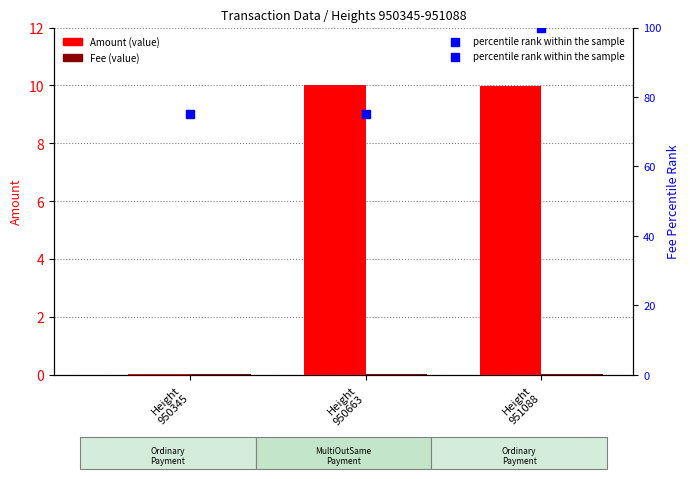

Which series has the largest total across all categories?

percentile rank within the sample